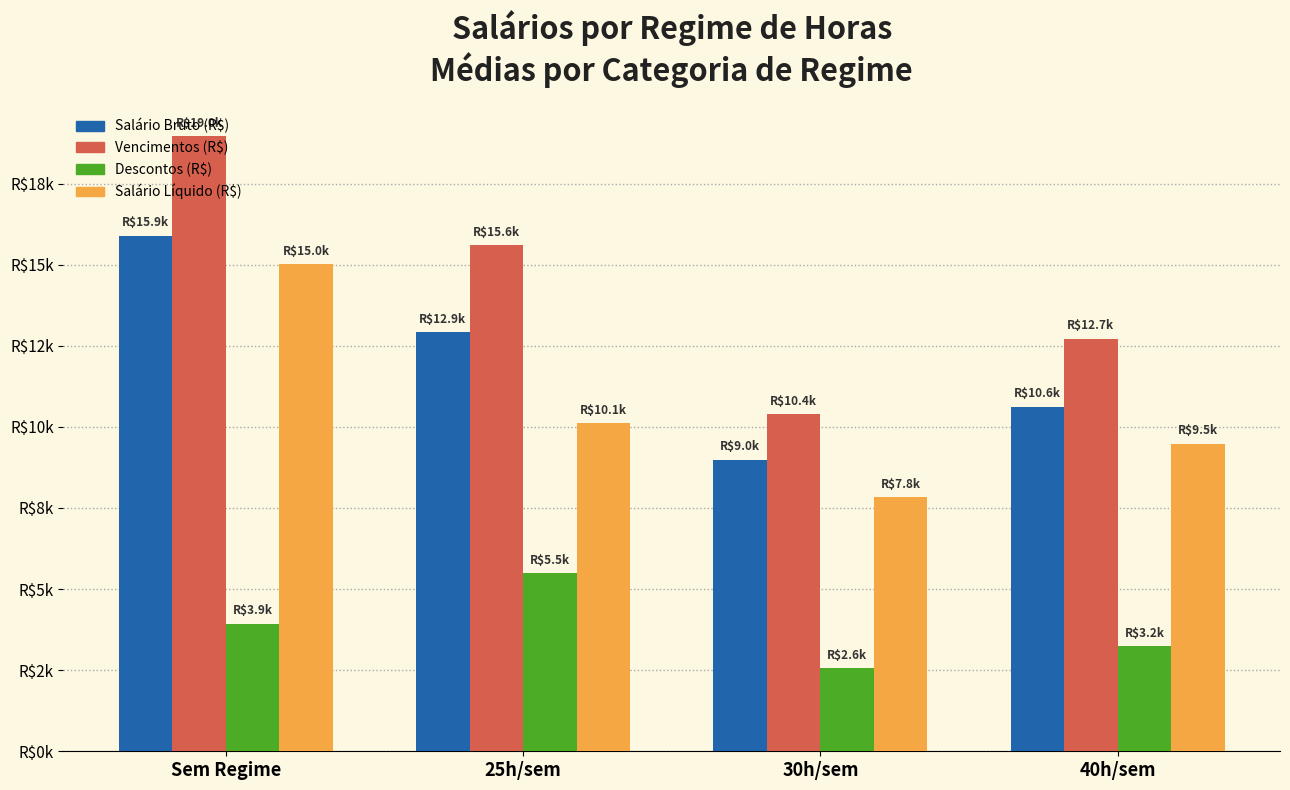

Does the chart contain any negative values?

No